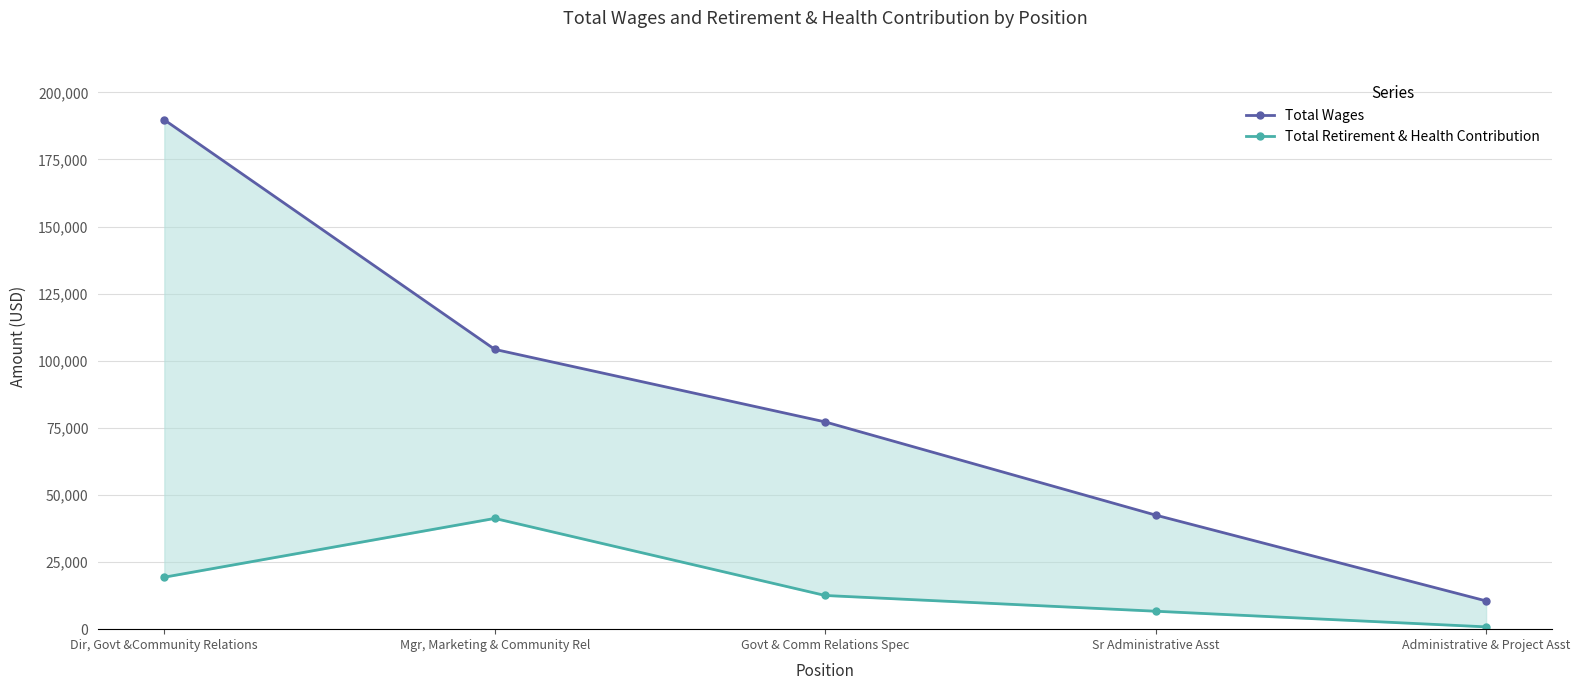

What is the highest value of the Total Wages series?

189764